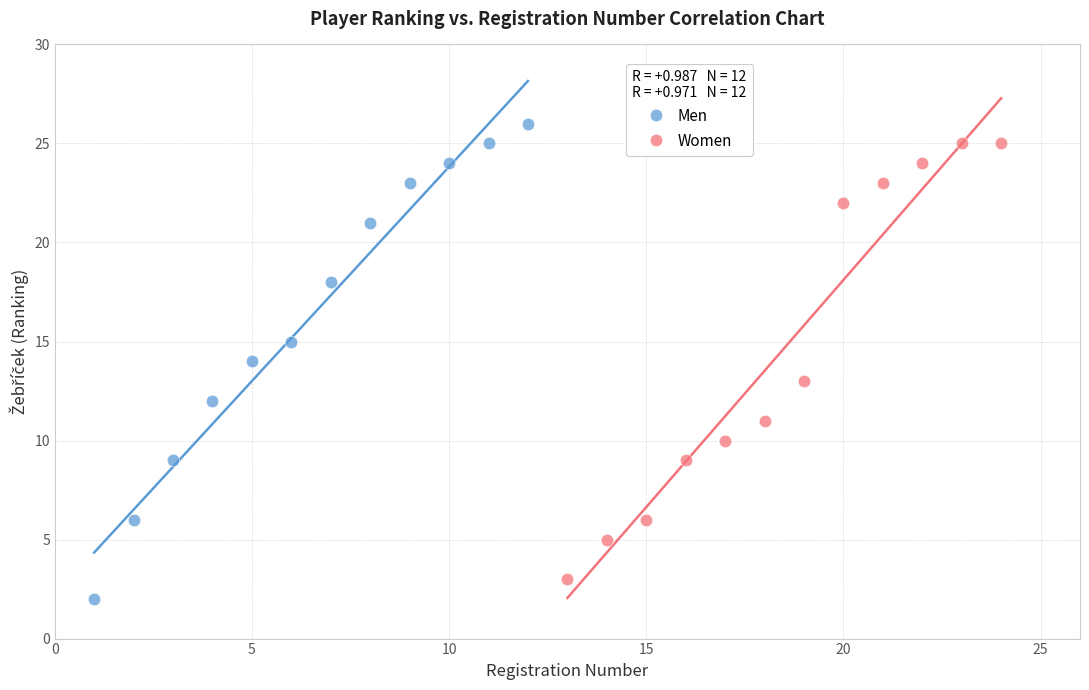

What are all the series names shown in the legend?

Men, Women